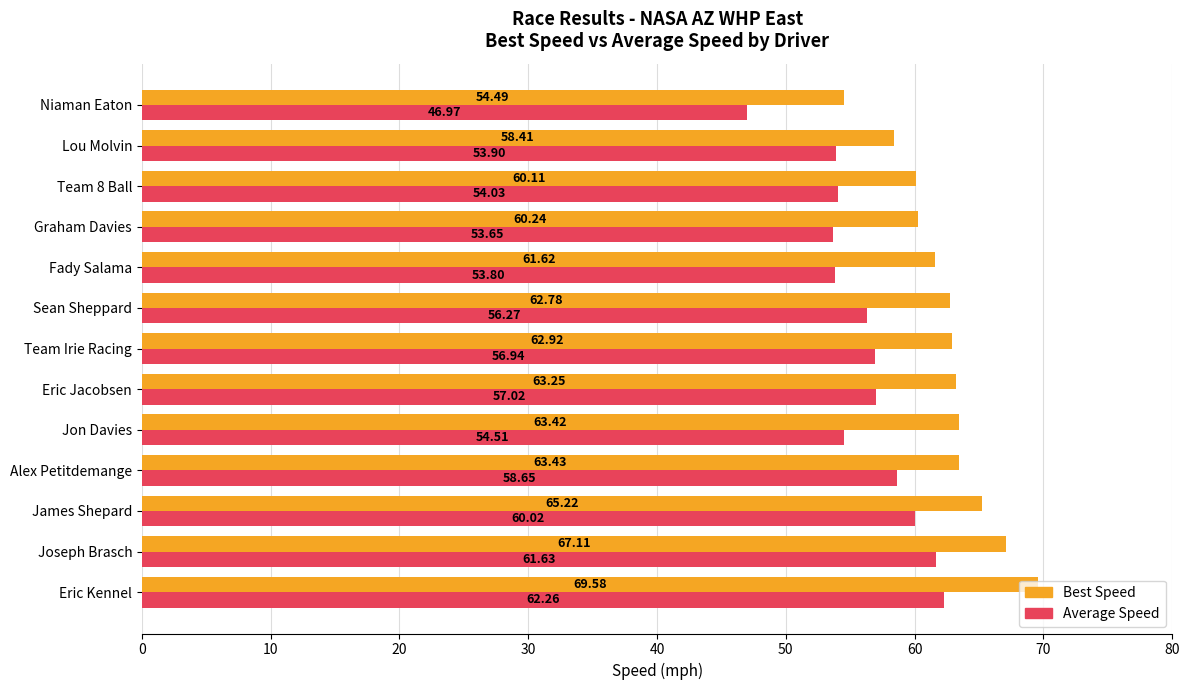

Which category has the lowest value in the Average Speed series?

Niaman Eaton